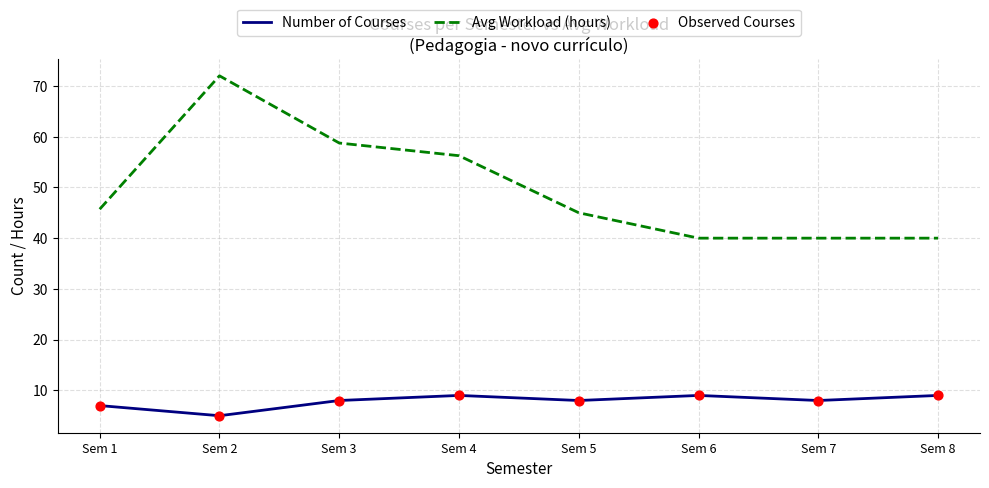

What is the difference between the highest and lowest values at Sem 5?

37.0